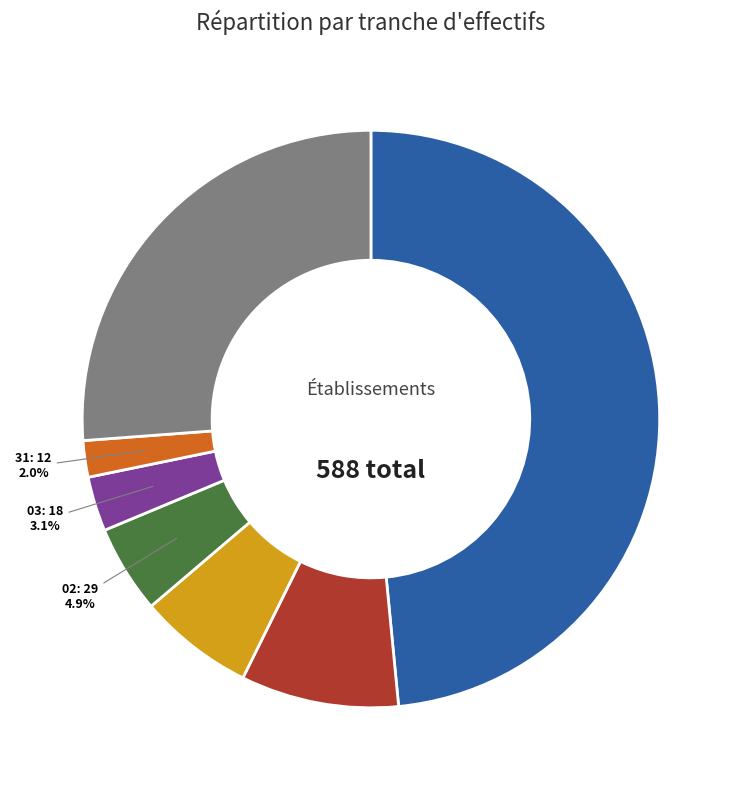

Does any single category account for the majority?

No